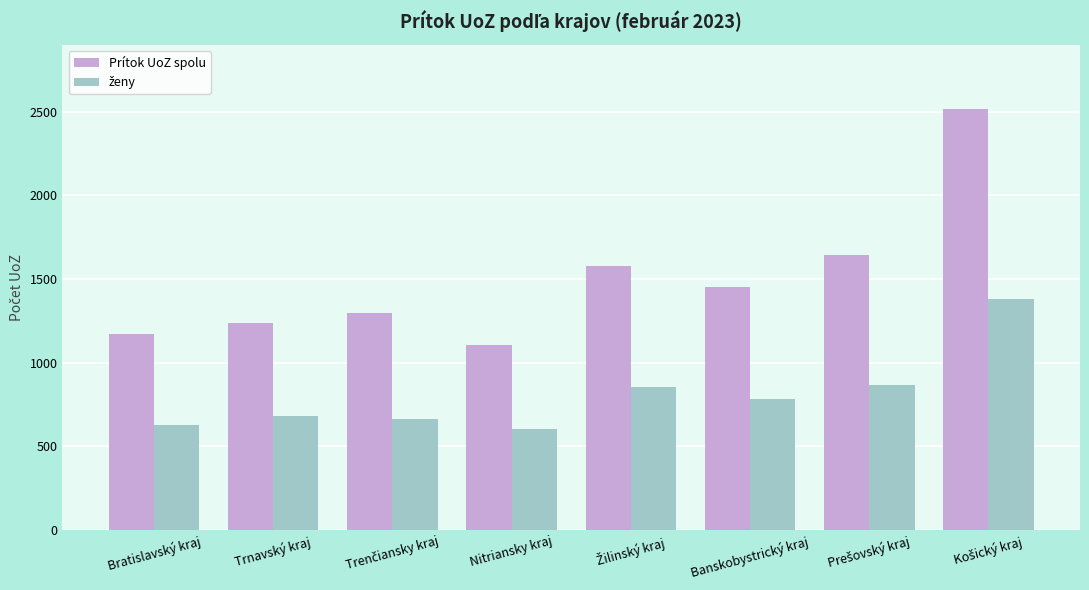

What is the spread (max minus min) of values at Banskobystrický kraj?

670